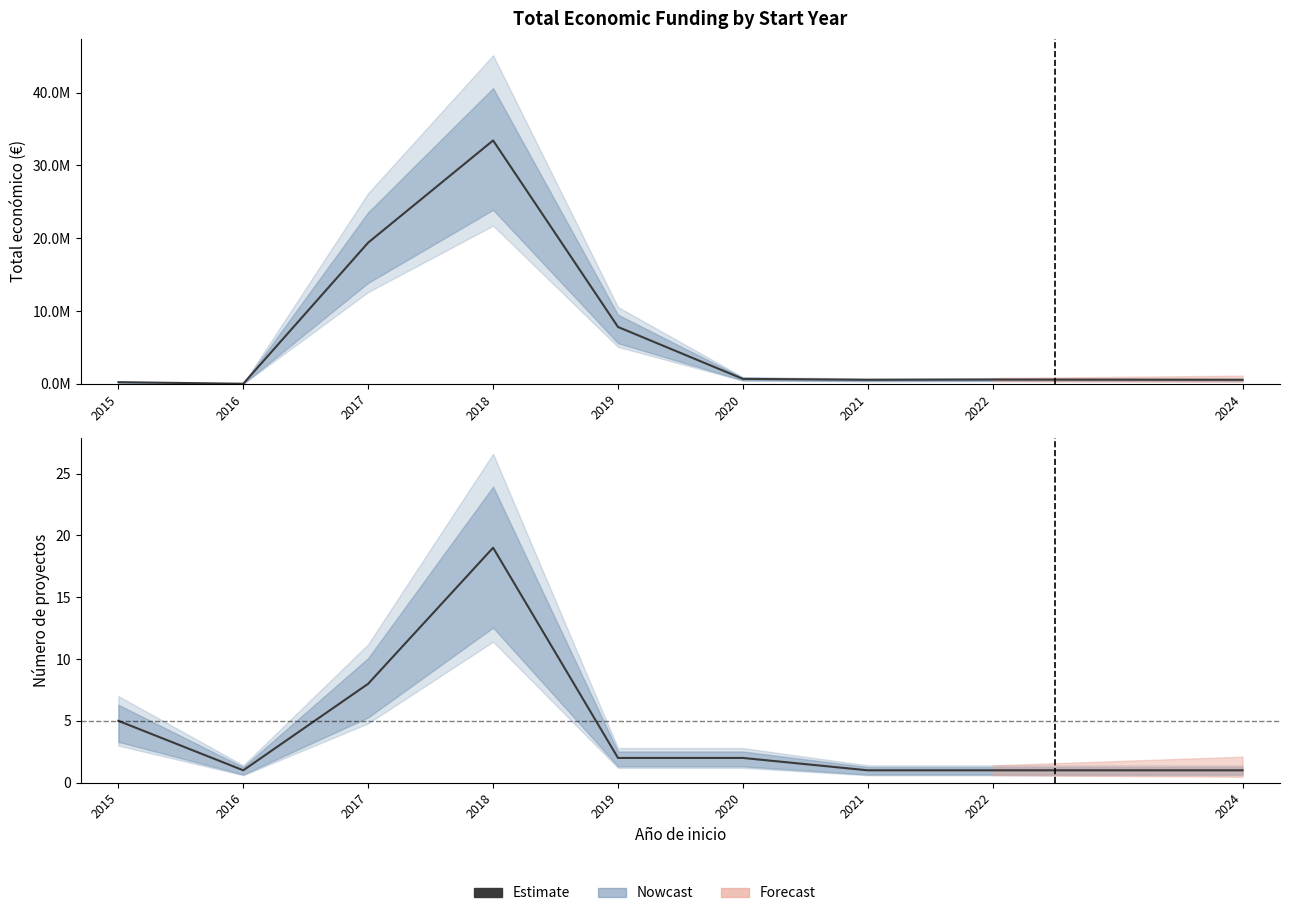

Reading left to right, extract all data points from this chart.

2015=5	2016=1	2017=8	2018=19	2019=2	2020=2	2021=1	2022=1	2024=1